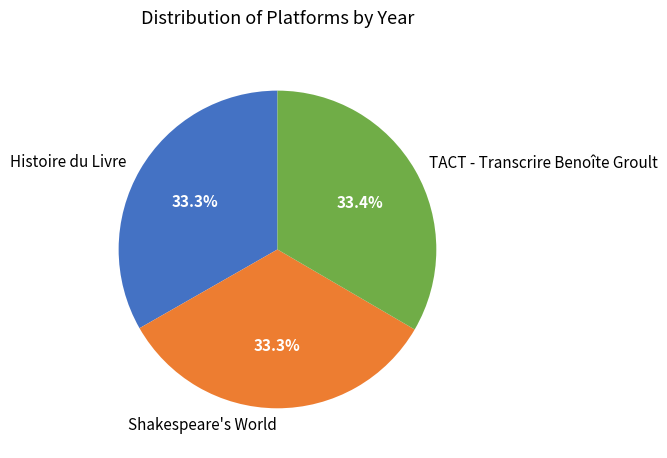

What percentage do Histoire du Livre and Shakespeare's World together represent?

66.6%